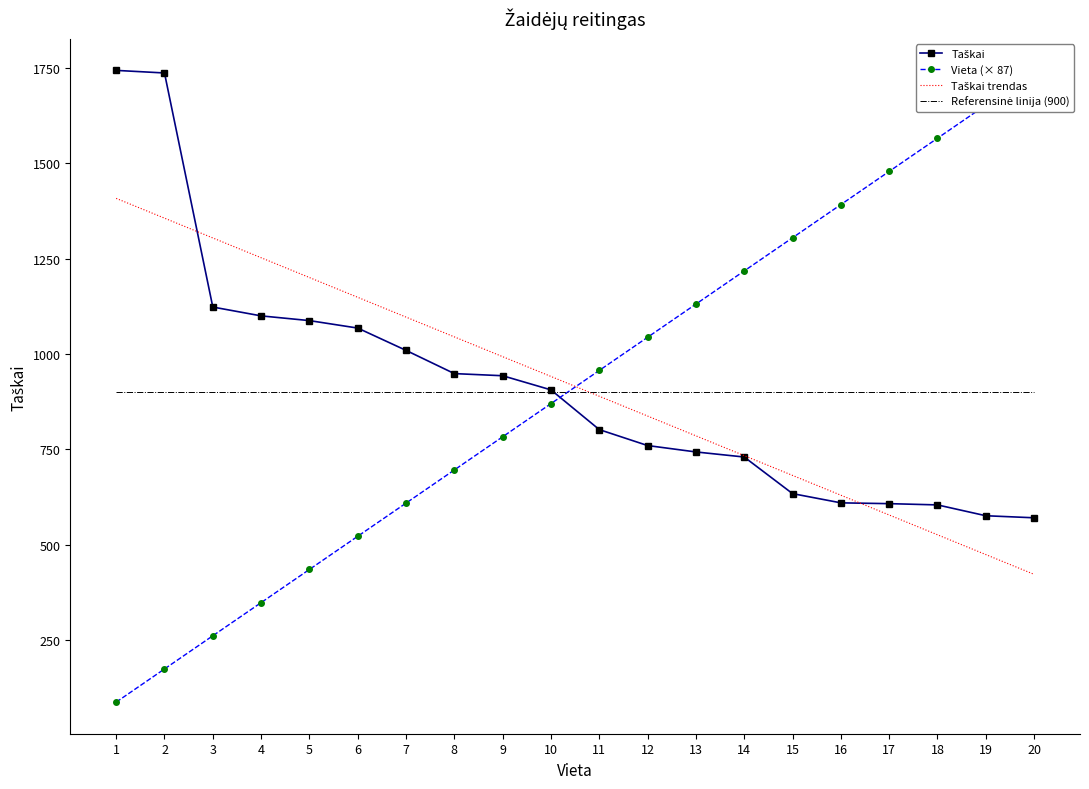

What are all the series names shown in the legend?

Taškai, Vieta (× 87), Taškai trendas, Referensinė linija (900)